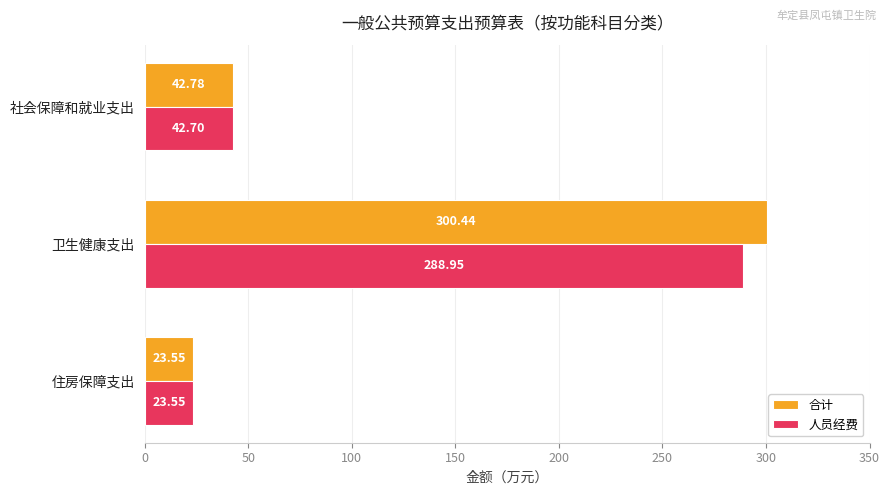

What is the average value of the 人员经费 series?

118.4